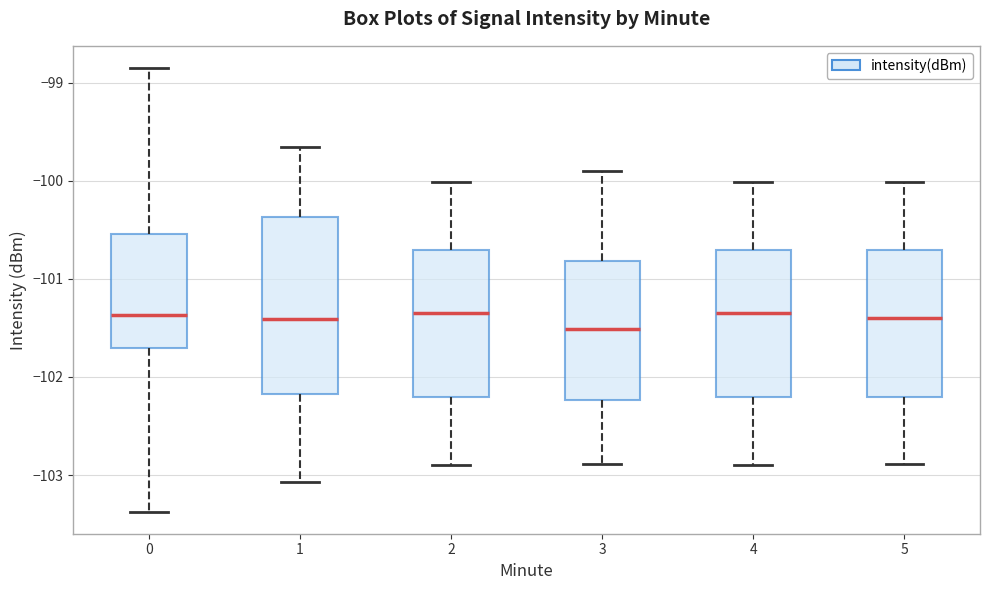

Reading left to right, transcribe this box plot: for each box, give where its median line is, the range the box spans, and where its two whiskers end, as read against the y-axis. The values are not printed on the chart, so give them approximately, as read against the axis.

0: median -101.4, box -101.7 to -100.5, whiskers -103.4 to -98.9
1: median -101.4, box -102.2 to -100.4, whiskers -103.1 to -99.7
2: median -101.3, box -102.2 to -100.7, whiskers -102.9 to -100.0
3: median -101.5, box -102.2 to -100.8, whiskers -102.9 to -99.9
4: median -101.3, box -102.2 to -100.7, whiskers -102.9 to -100.0
5: median -101.4, box -102.2 to -100.7, whiskers -102.9 to -100.0